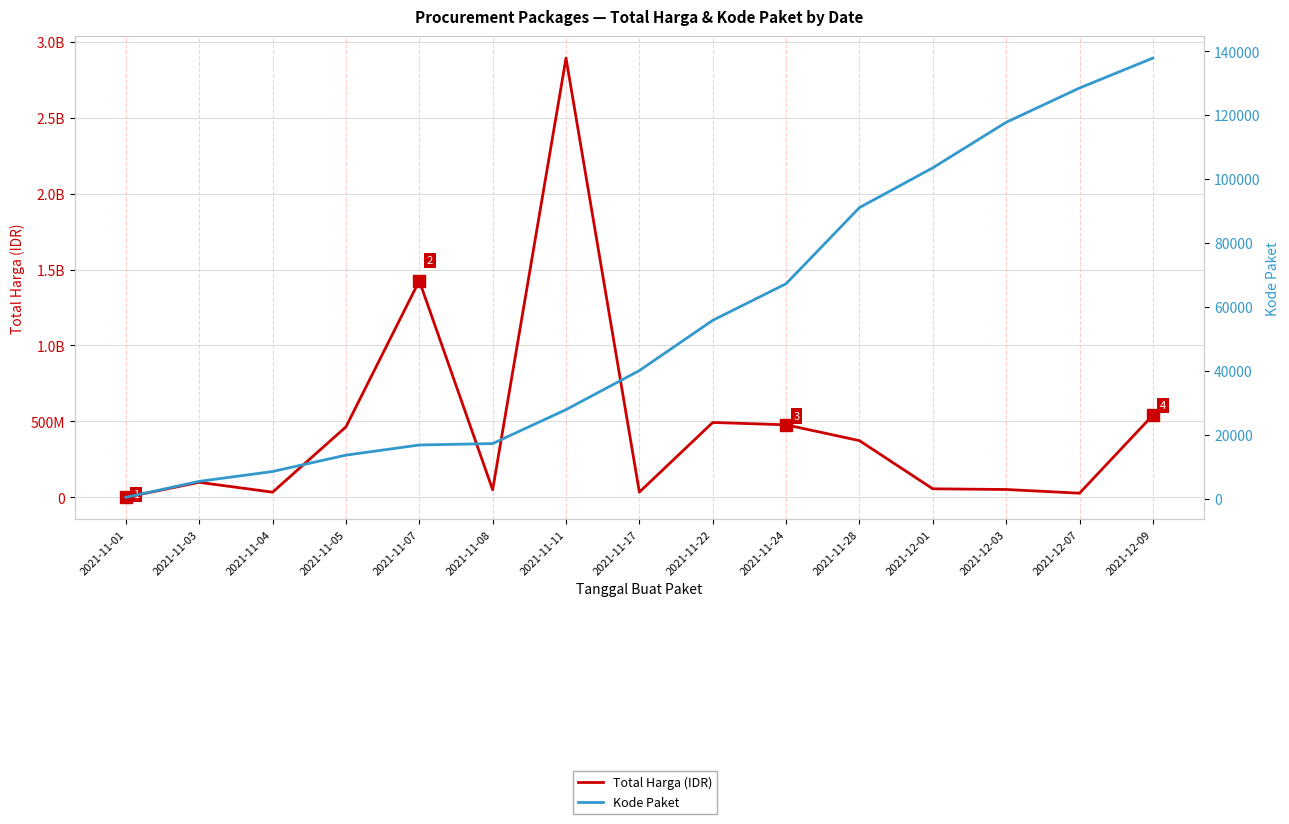

At how many categories does at least one series exceed 495065670?

3